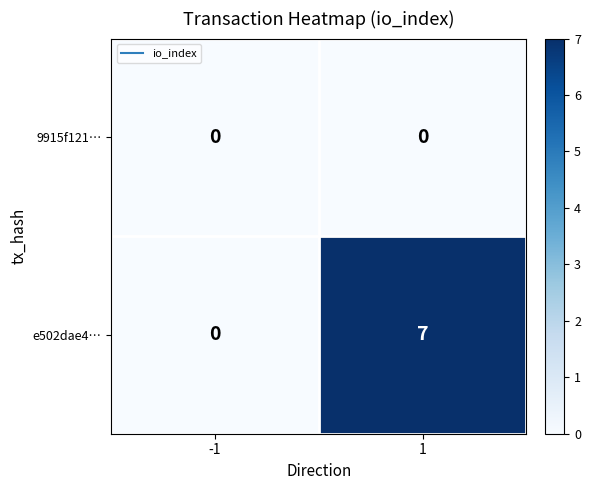

What is the difference between the highest and lowest values at 1?

7